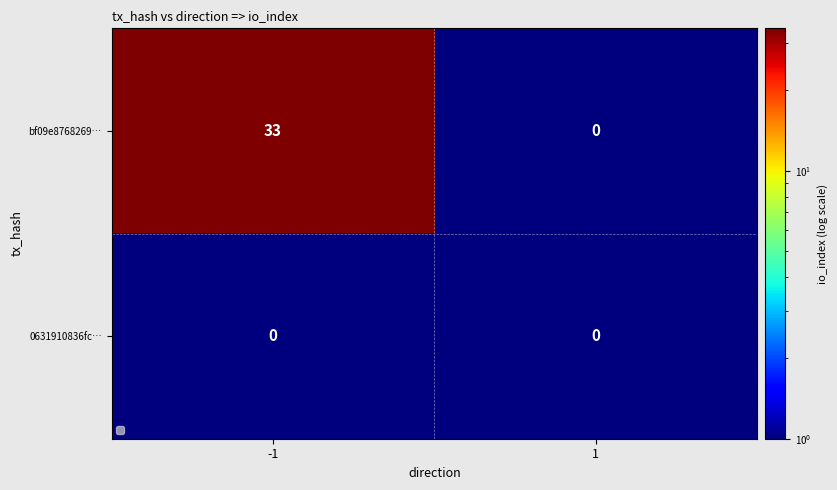

At which category does the chart reach its peak across all series?

-1